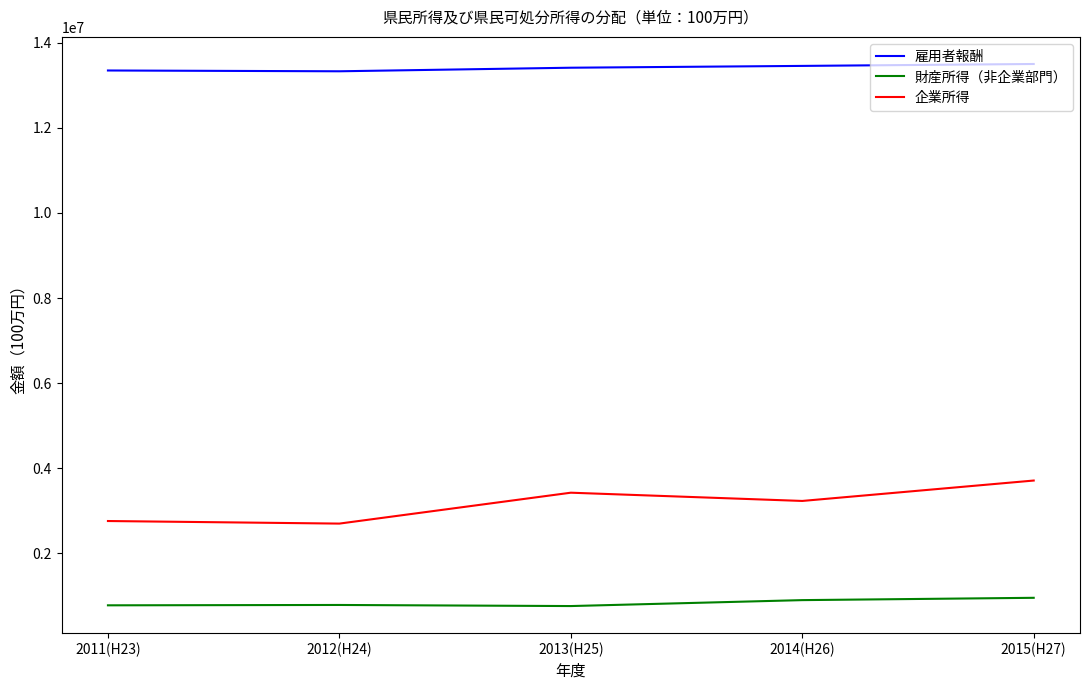

What is the spread (max minus min) of values at 2012(H24)?

12538192